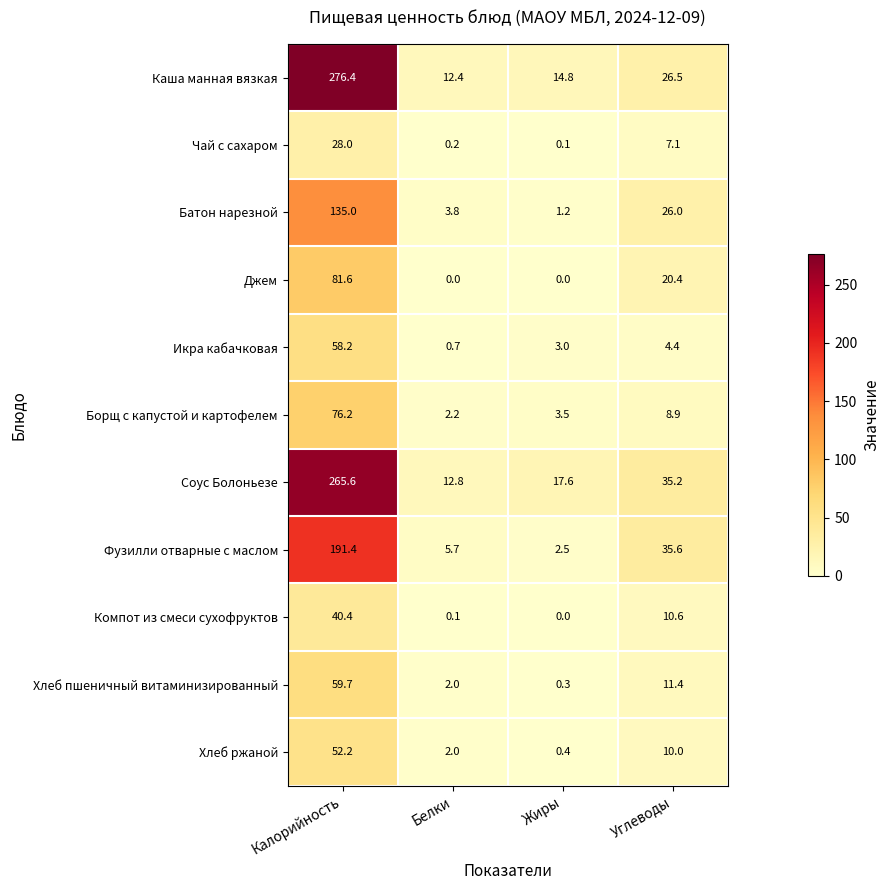

Which category has the highest value across all series?

Калорийность